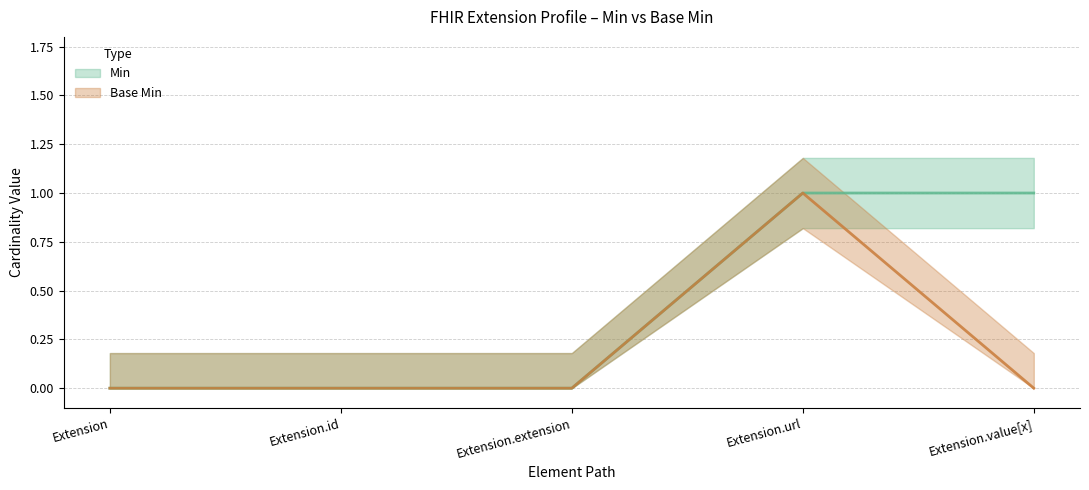

At how many categories does at least one series exceed 0?

2